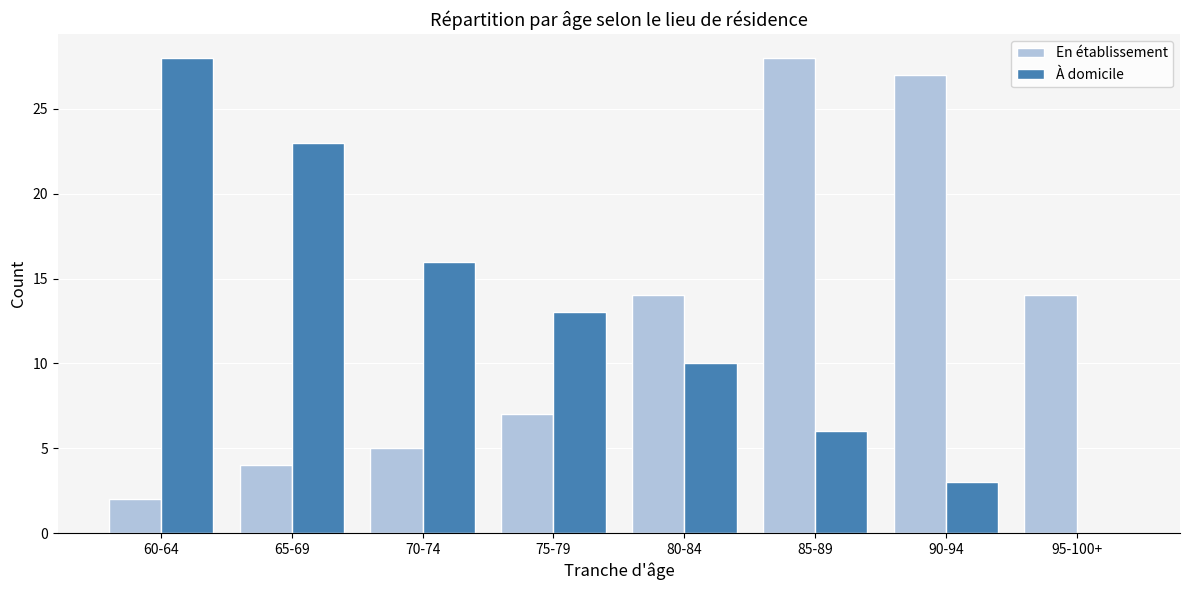

Reading left to right, what are all the values shown in this chart?

En établissement: 60-64=2	65-69=4	70-74=5	75-79=7	80-84=14	85-89=28	90-94=27	95-100+=14
À domicile: 60-64=28	65-69=23	70-74=16	75-79=13	80-84=10	85-89=6	90-94=3	95-100+=0